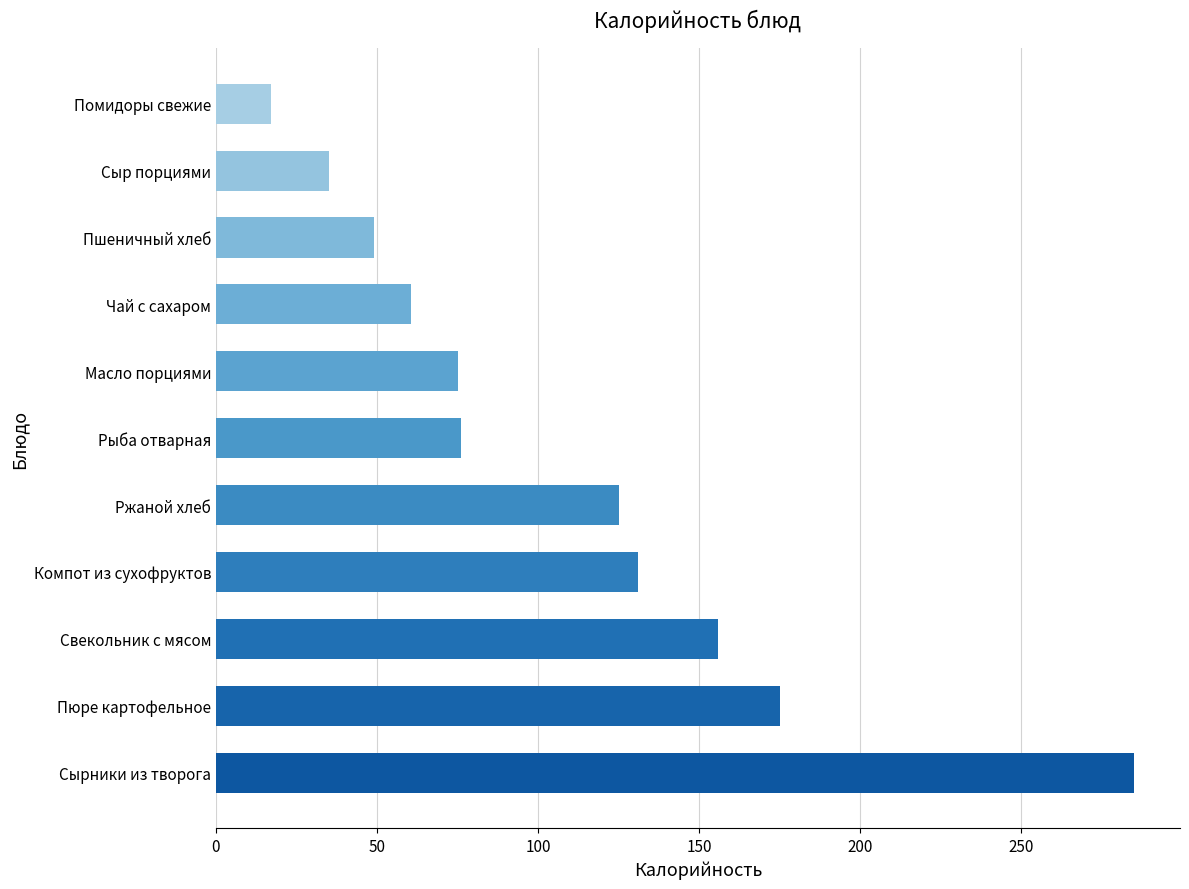

Read the value at Пшеничный хлеб.

49.0